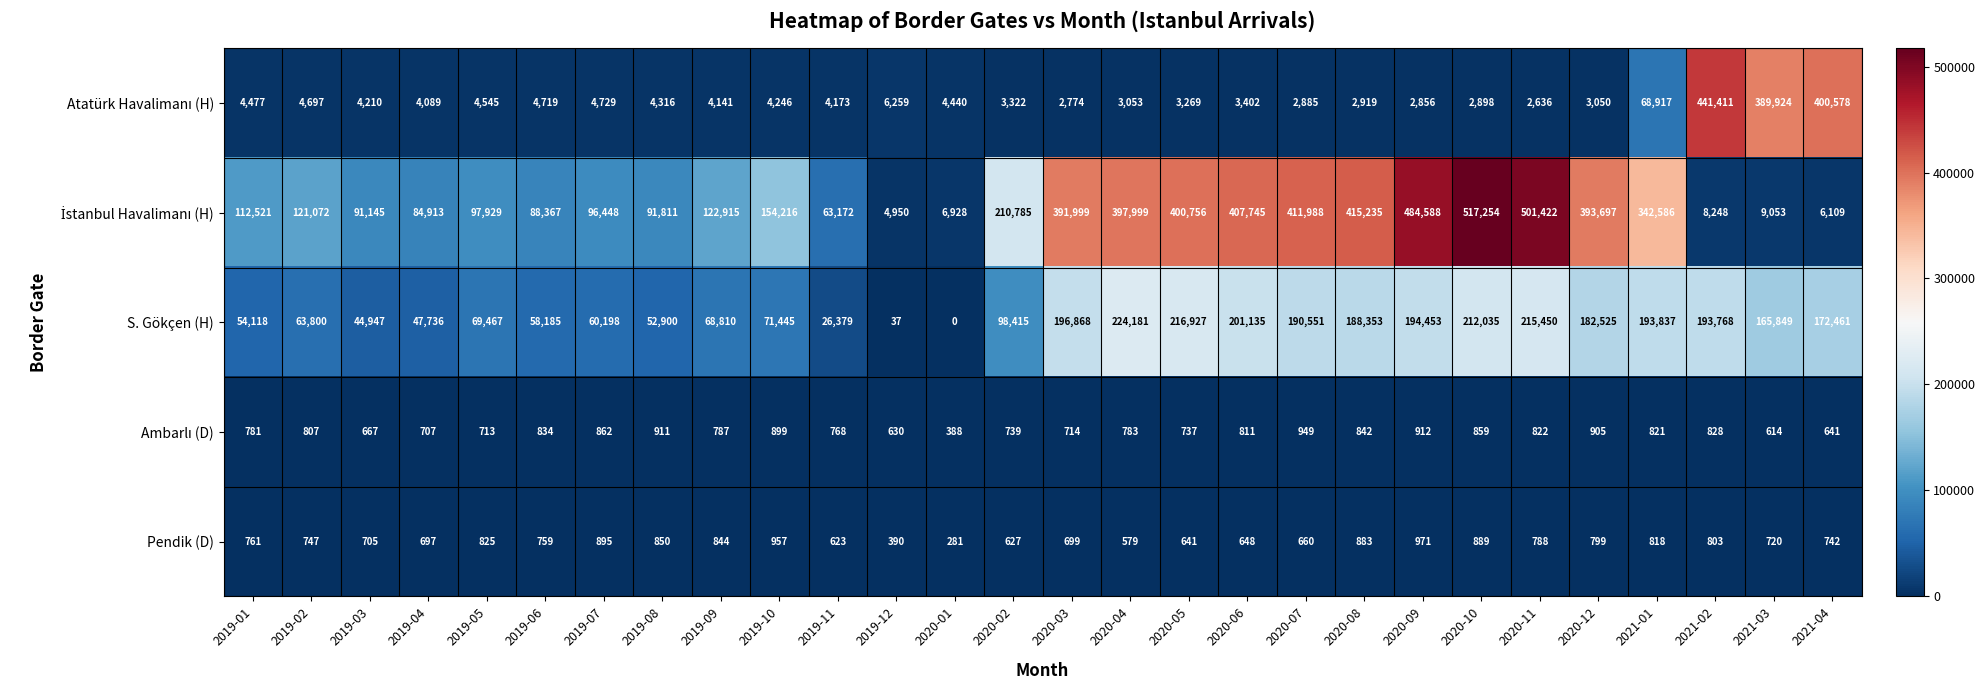

What value does the S. Gökçen (H) series have at 2019-05, to the nearest 50?

69450